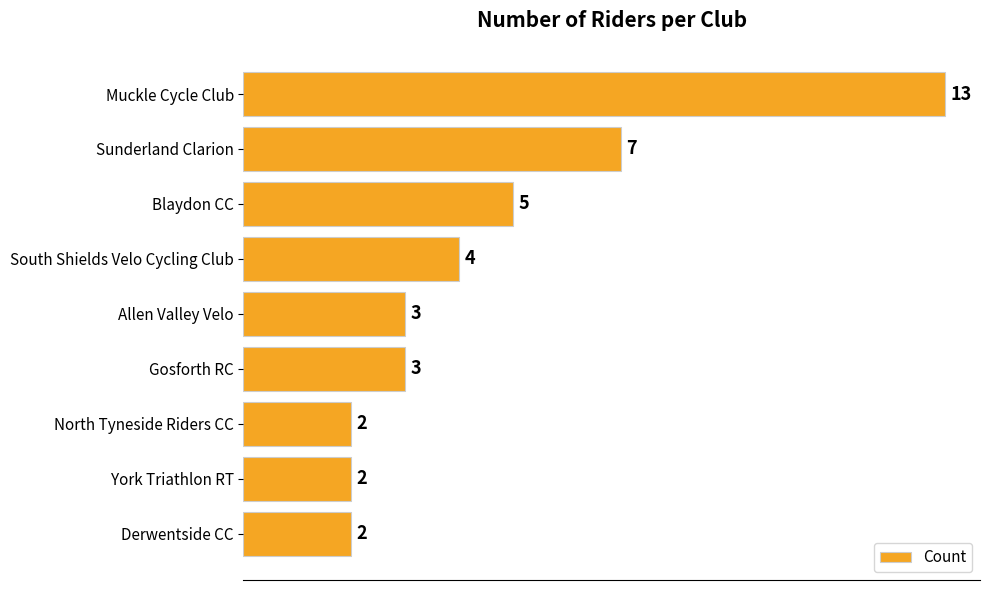

What is the ratio of the value at Derwentside CC to the value at York Triathlon RT?

1.0